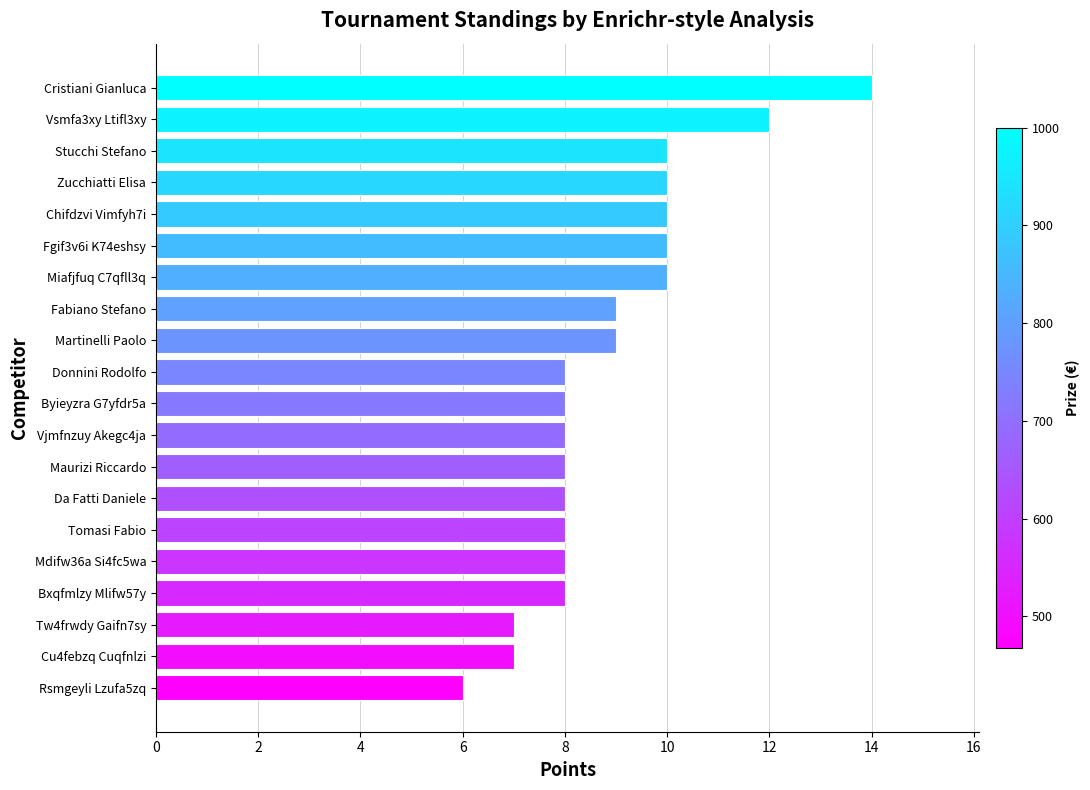

The chart shows a value of 6 at Rsmgeyli Lzufa5zq. True or false?

True